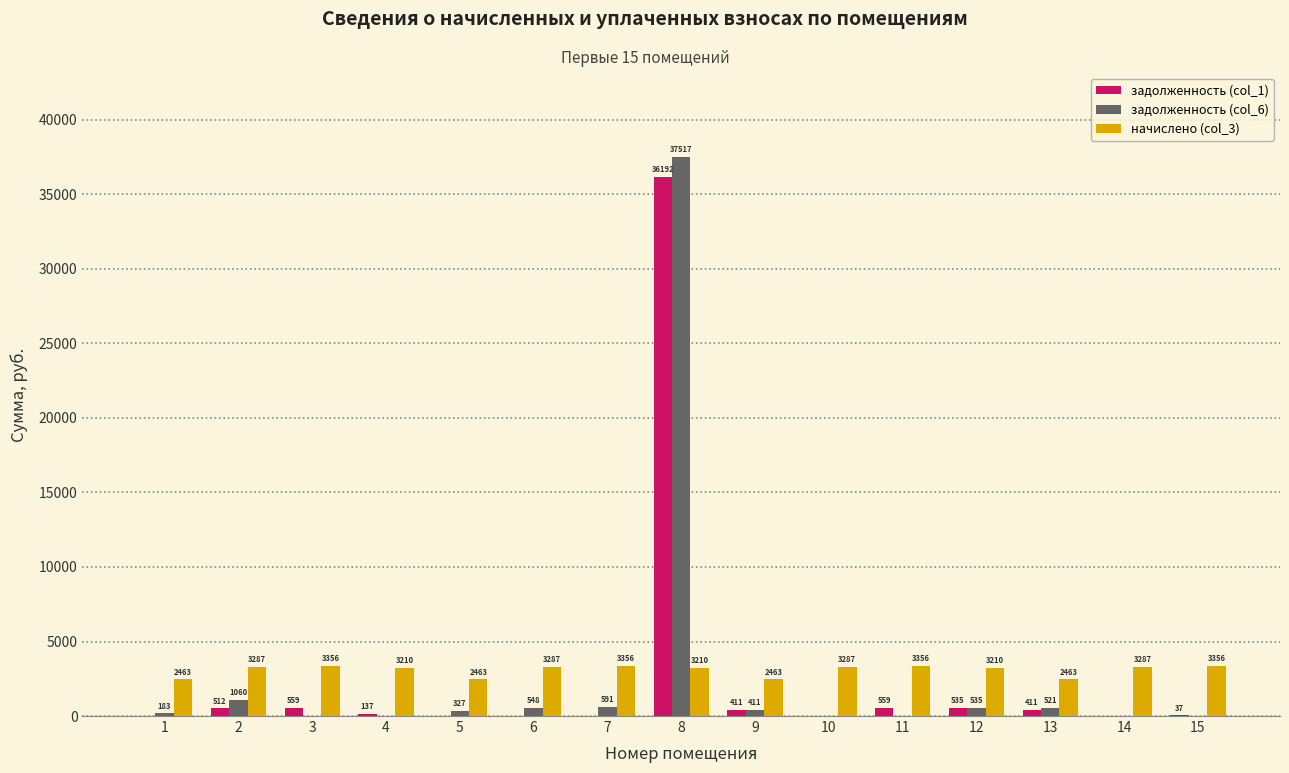

How many groups of bars are there?

15